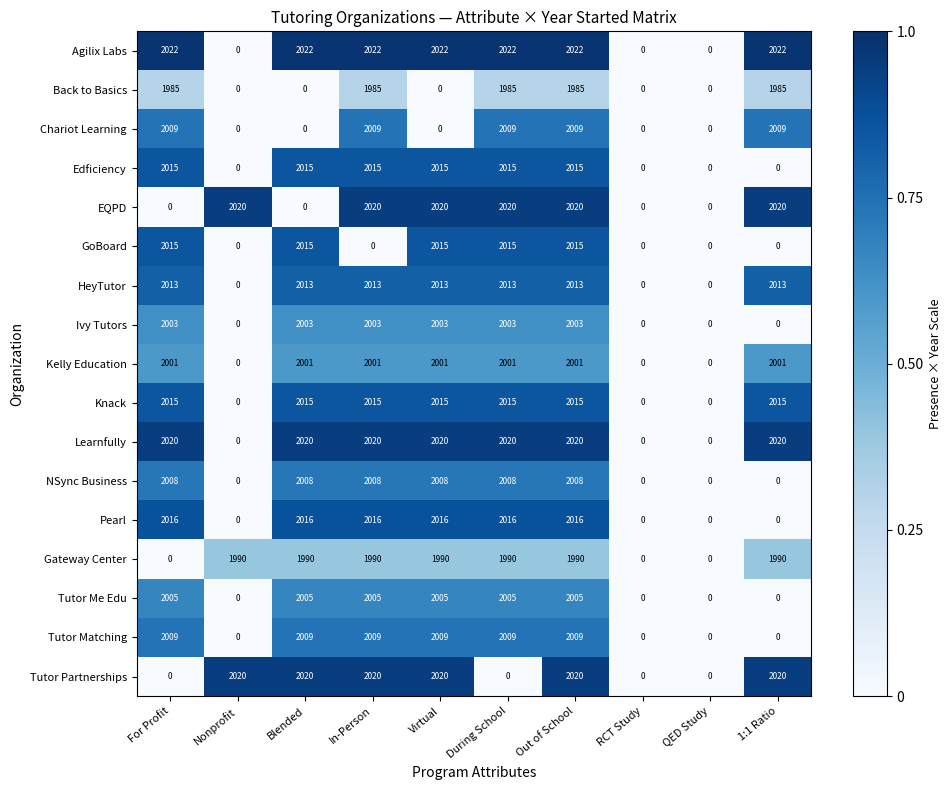

How many Chariot Learning values are between 0 and 2009?

10